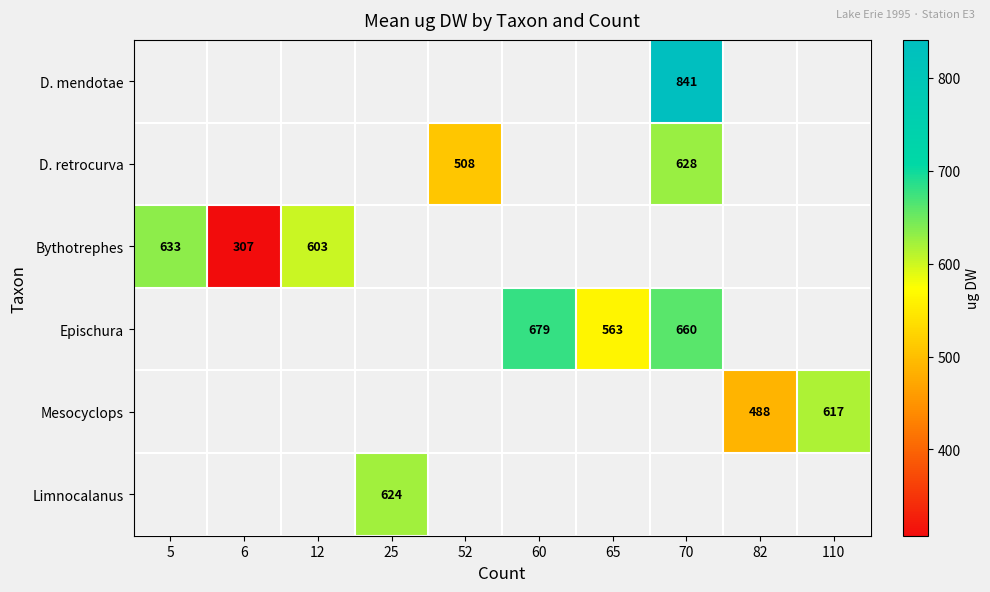

The Bythotrephes series shows 355 at 12. True or false?

False